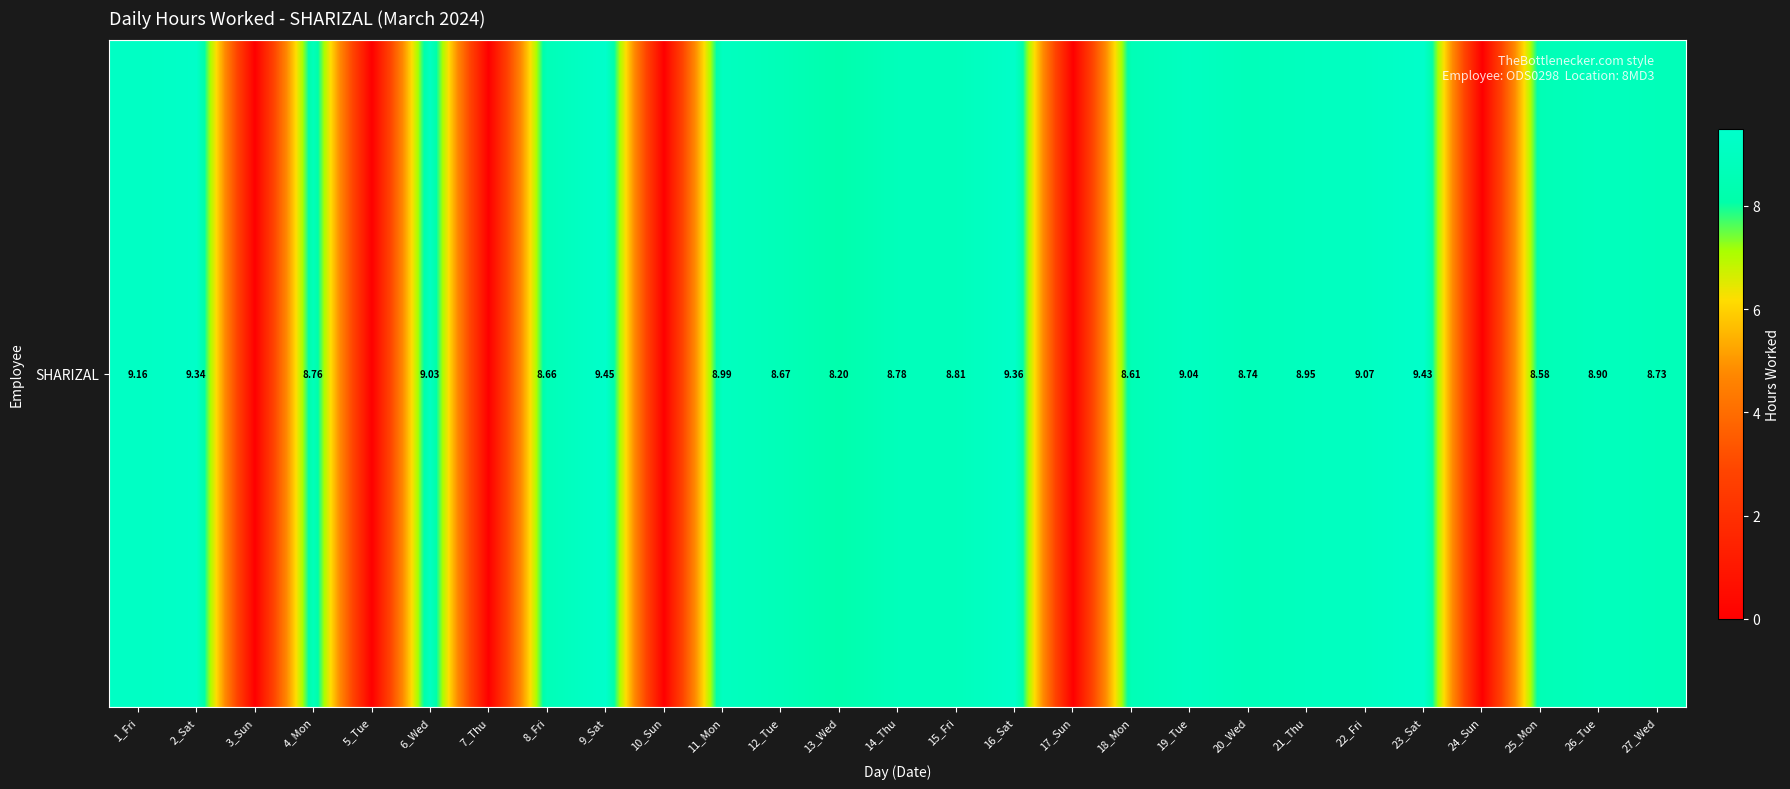

What is the difference between the maximum and minimum values?

9.4